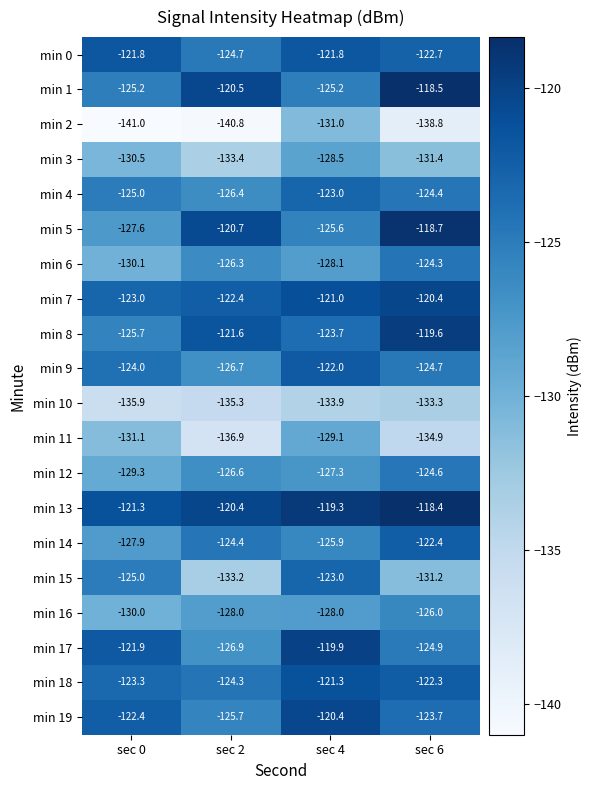

At which label is min 5 closest to -123?

sec 2